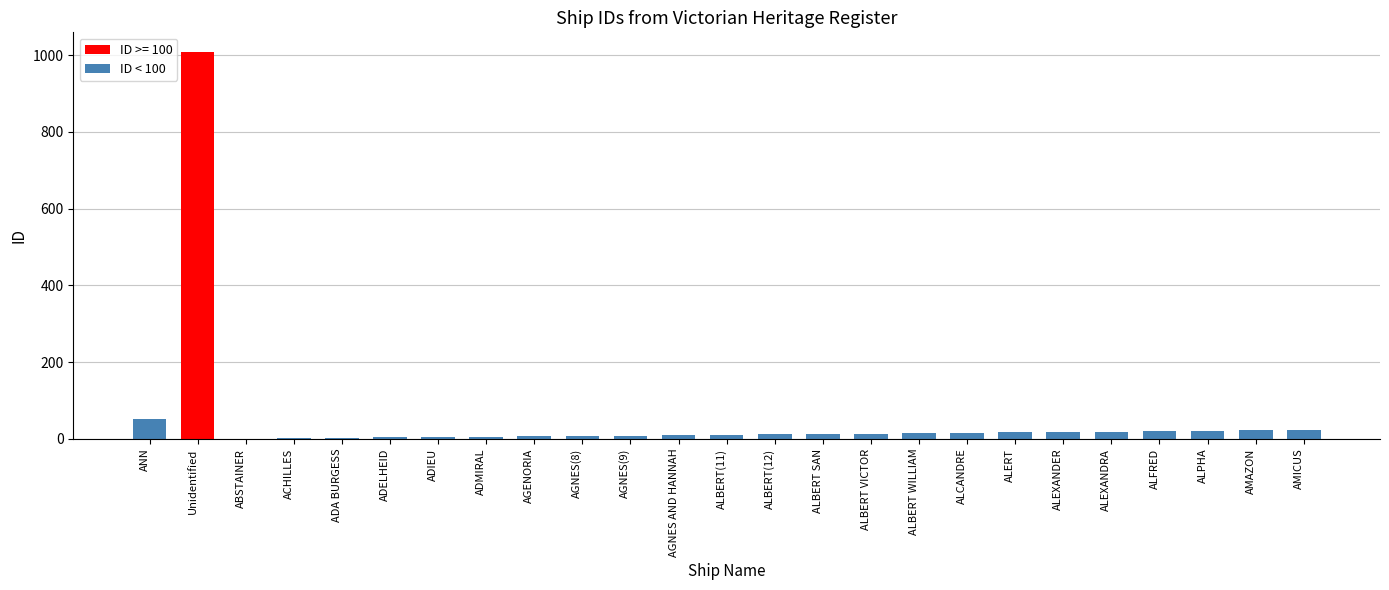

Which category has the highest value across all series?

Unidentified